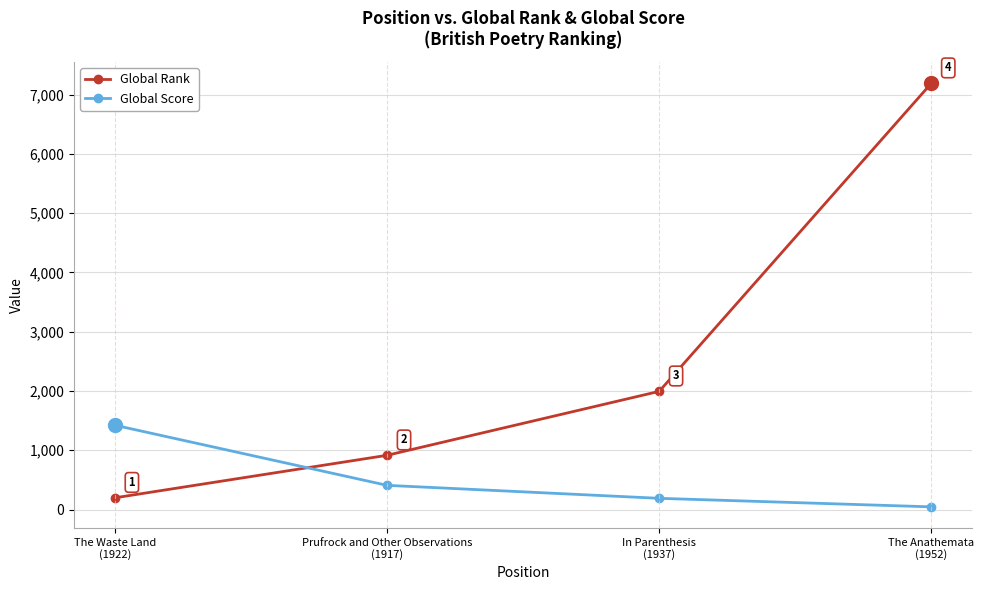

What is the sum of all Global Rank values?

10299